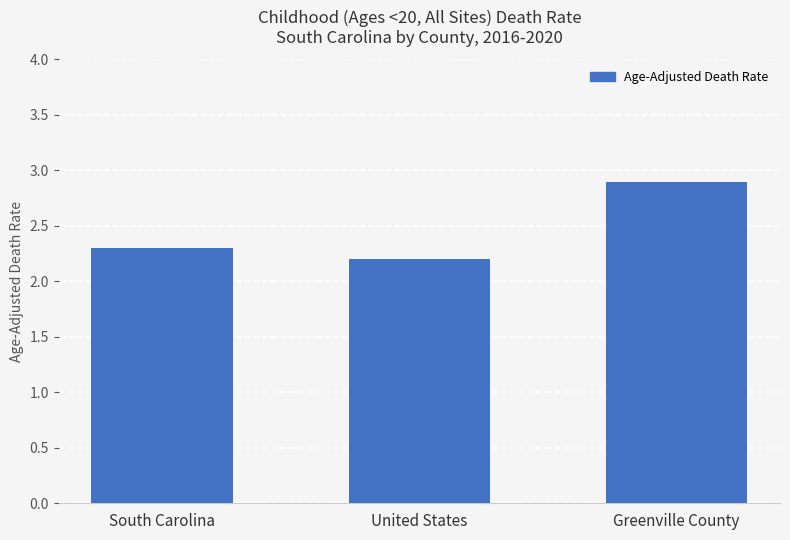

Which has a higher value, South Carolina or Greenville County?

Greenville County